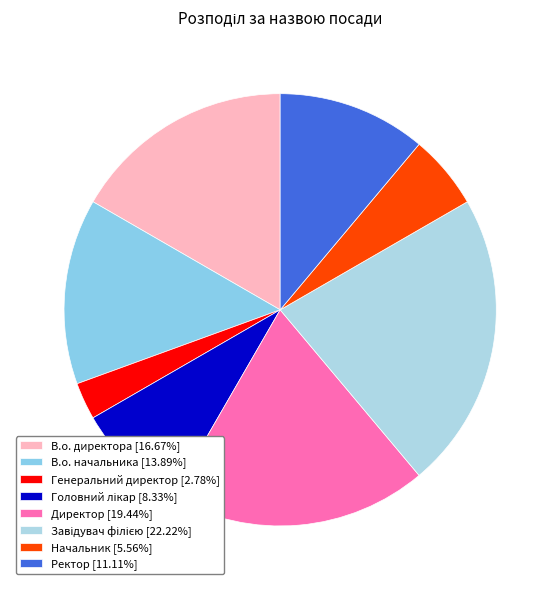

Does Ректор account for over 50% of the chart?

No